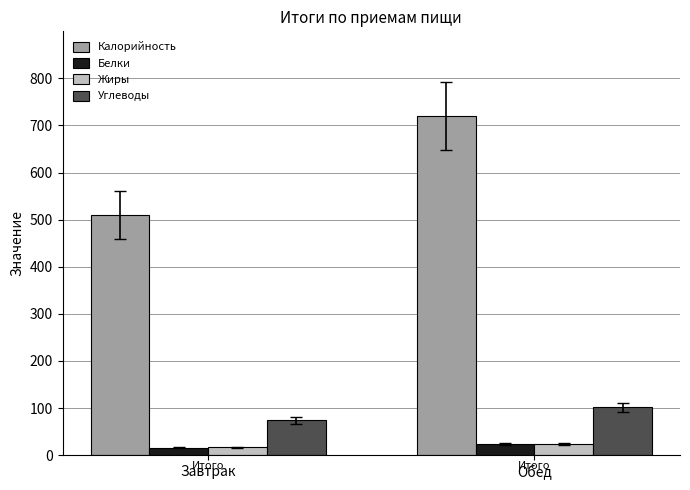

What position from the left is Обед?

2